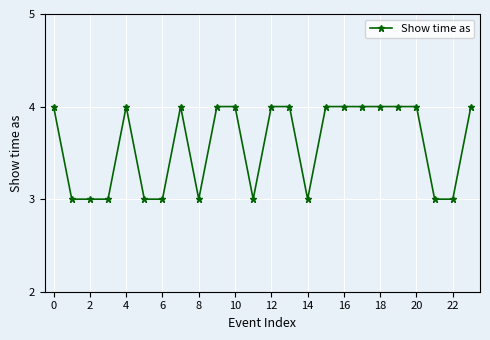

Reading right to left, list all the values displayed in this chart.

4	3	3	4	4	4	4	4	4	3	4	4	3	4	4	3	4	3	3	4	3	3	3	4